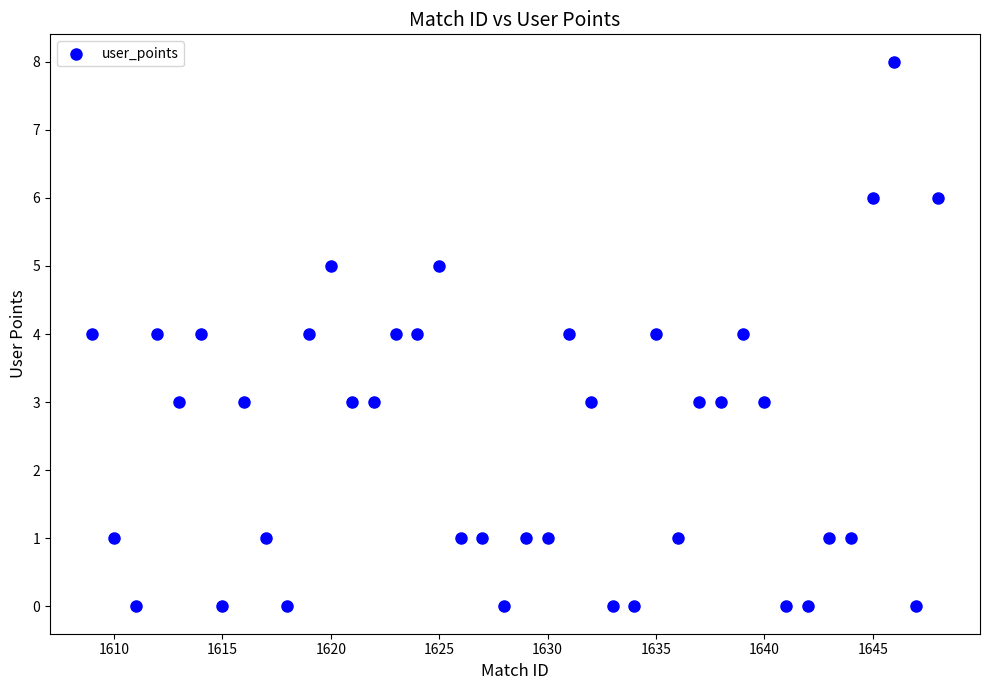

What is the range of Y values (max minus min)?

8